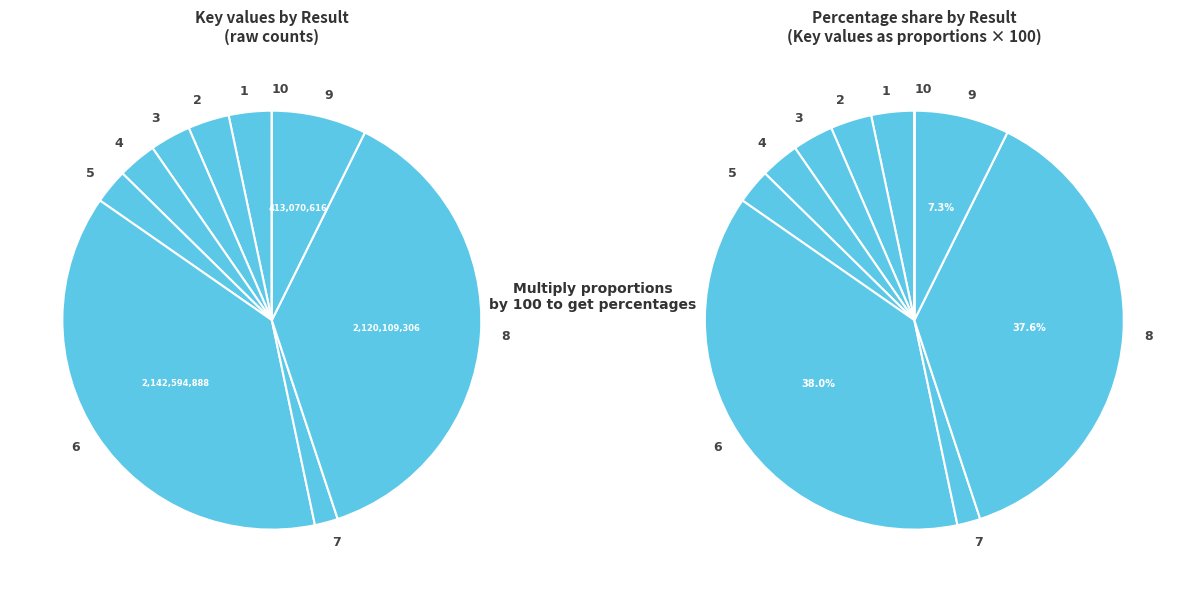

Approximately how many times larger is the value at 9 compared to 2?

2.3